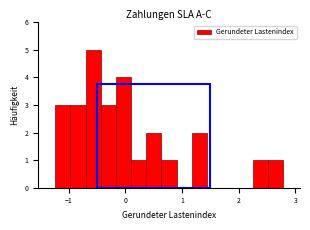

Around what value on the x-axis is the tallest bar? Give the approximate position of its centre, as read against the axis.

-0.6